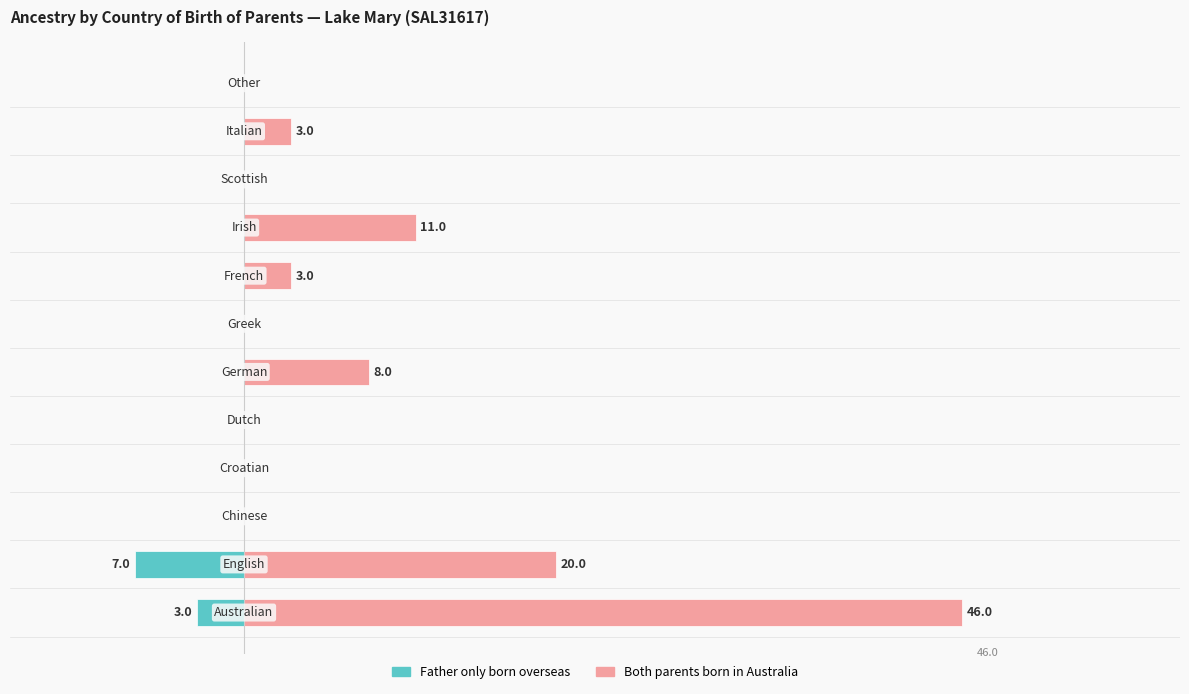

Is it true that Father only born overseas equals 4 at 10?

False